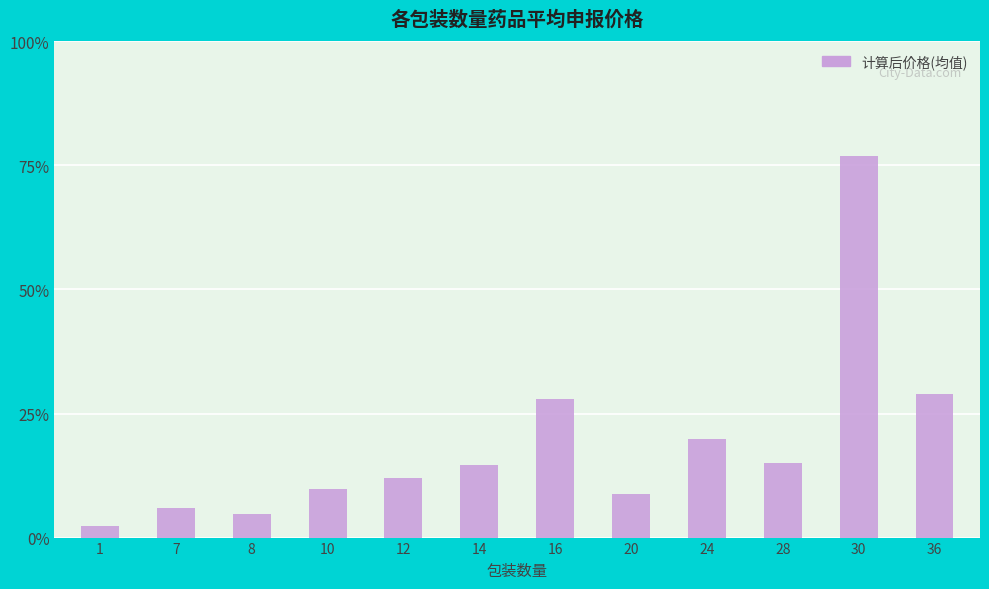

The chart shows a value of 8.8 at 20. True or false?

True